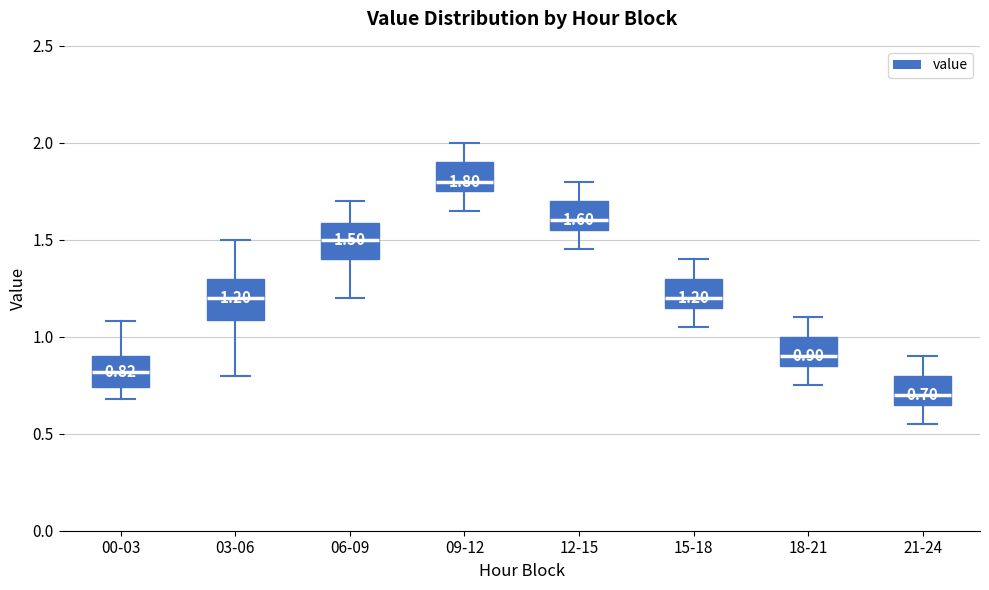

Which box has the lowest median line?

21-24